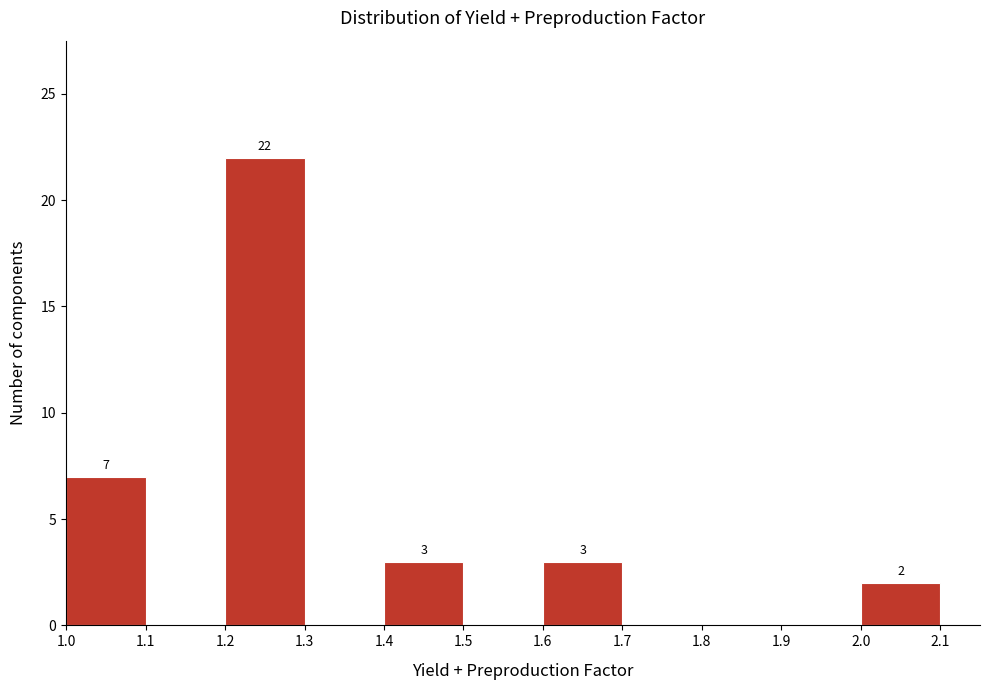

Which range on the x-axis has the tallest bar?

1.2 to 1.3